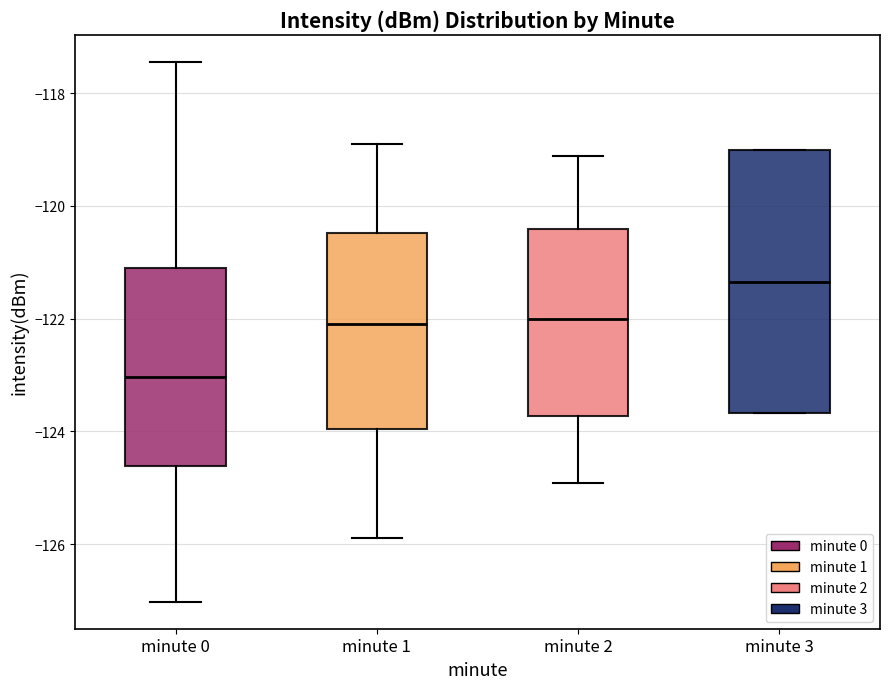

Which box has the highest median line?

minute 3